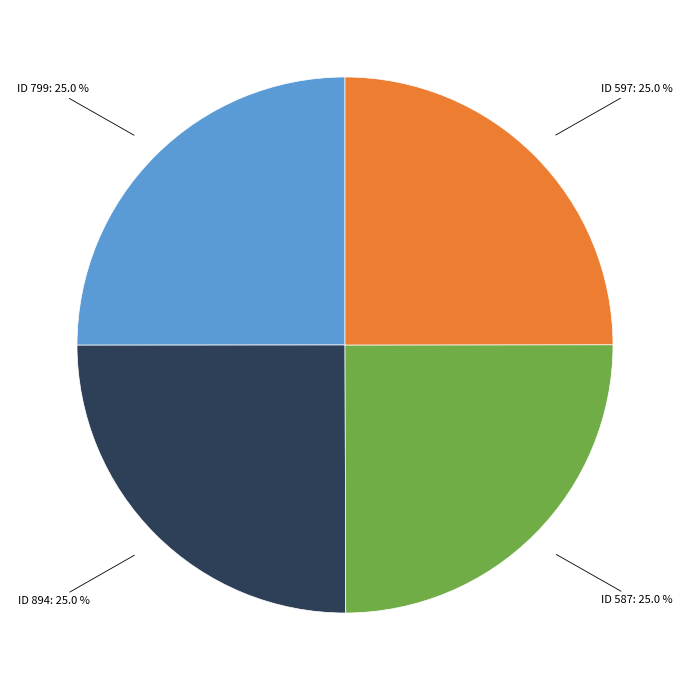

Is there any slice that represents more than half of the pie?

No